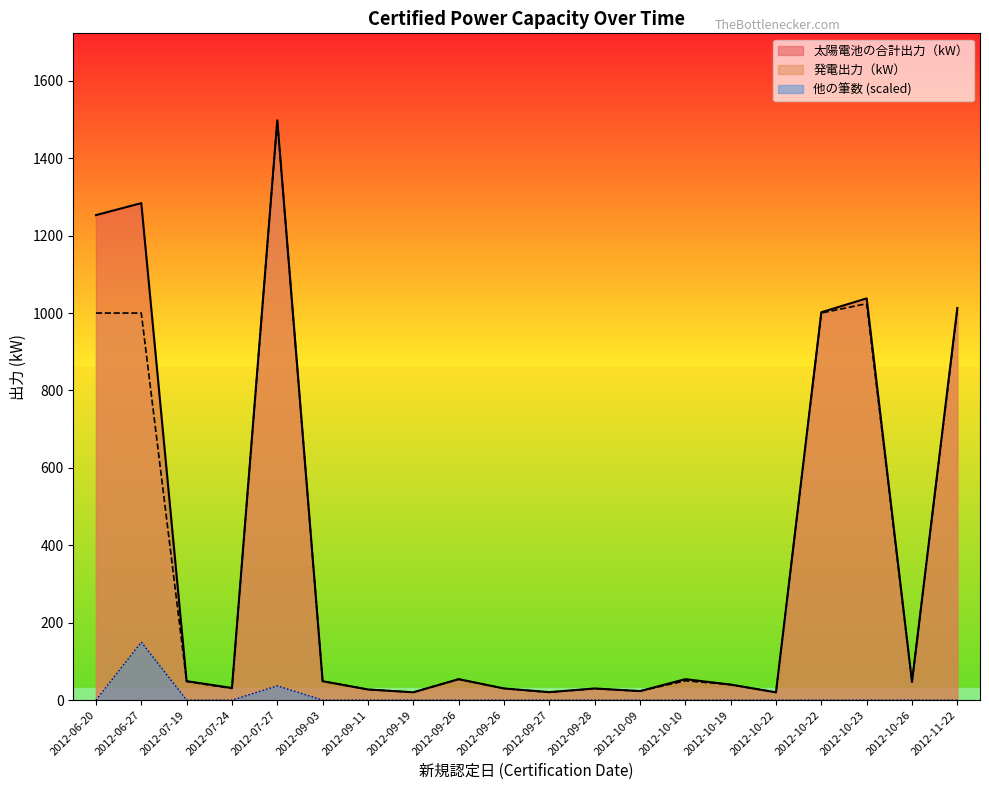

Between 2012-07-19 and 2012-09-11, which series saw the biggest shift?

太陽電池の合計出力（kW）